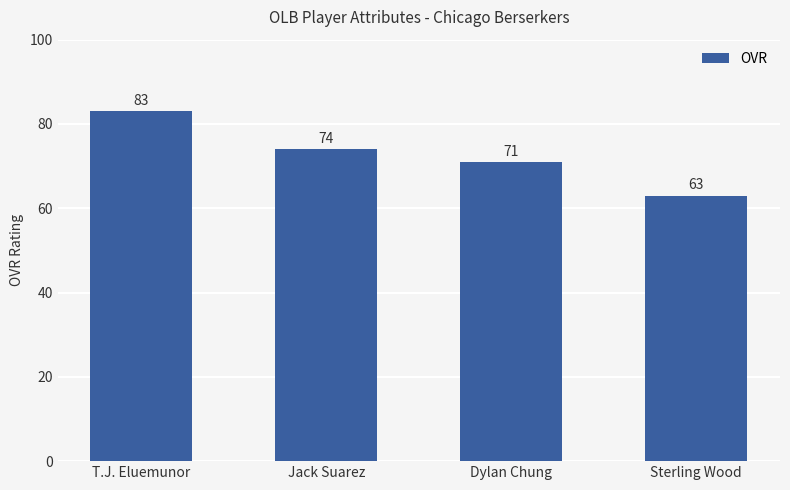

What position from the left is Jack Suarez?

2